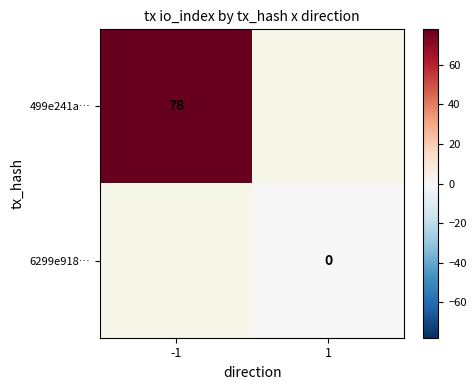

The value of 499e241a… at -1 is 123. True or false?

False